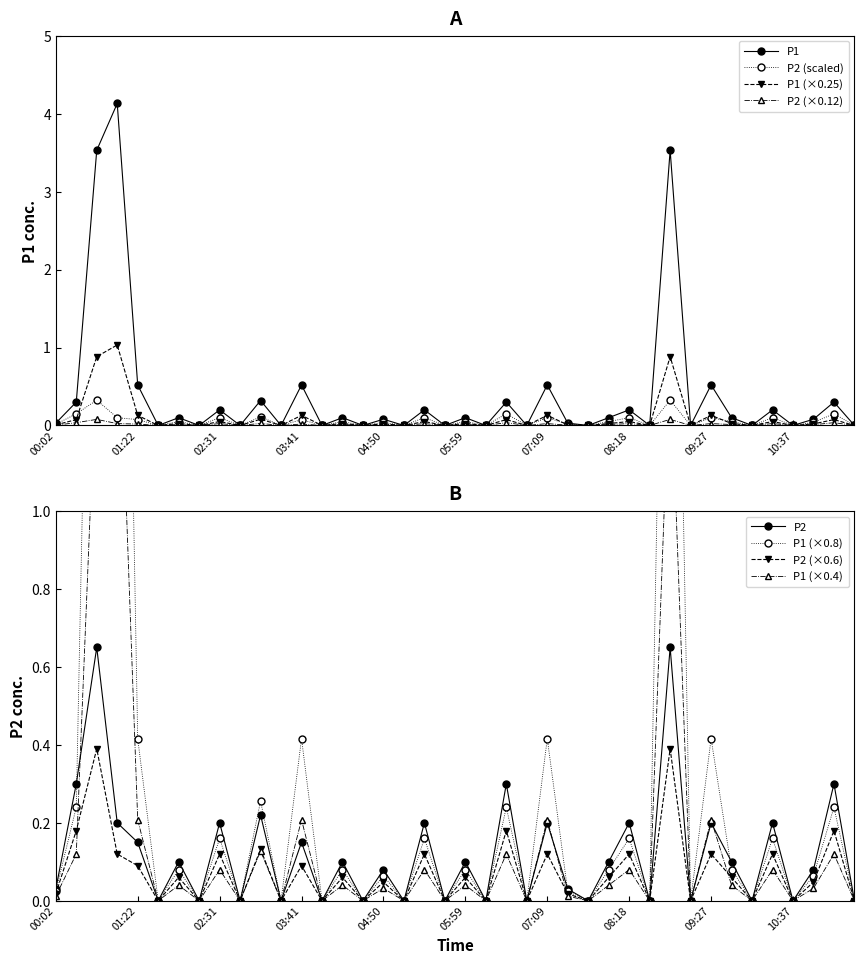

What is the label of the 24th point from the right?

04:50